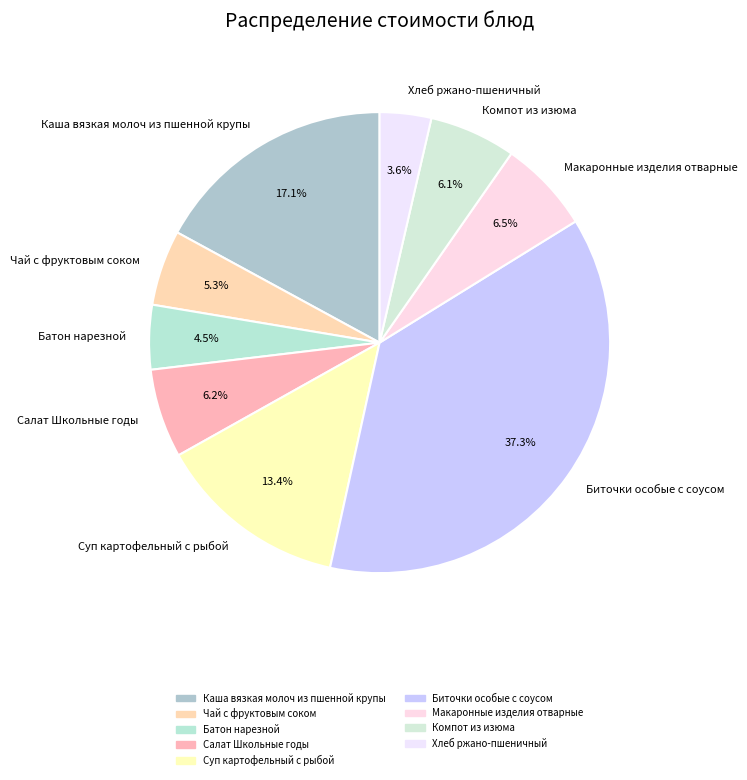

Which category has the smallest portion of the pie?

Хлеб ржано-пшеничный